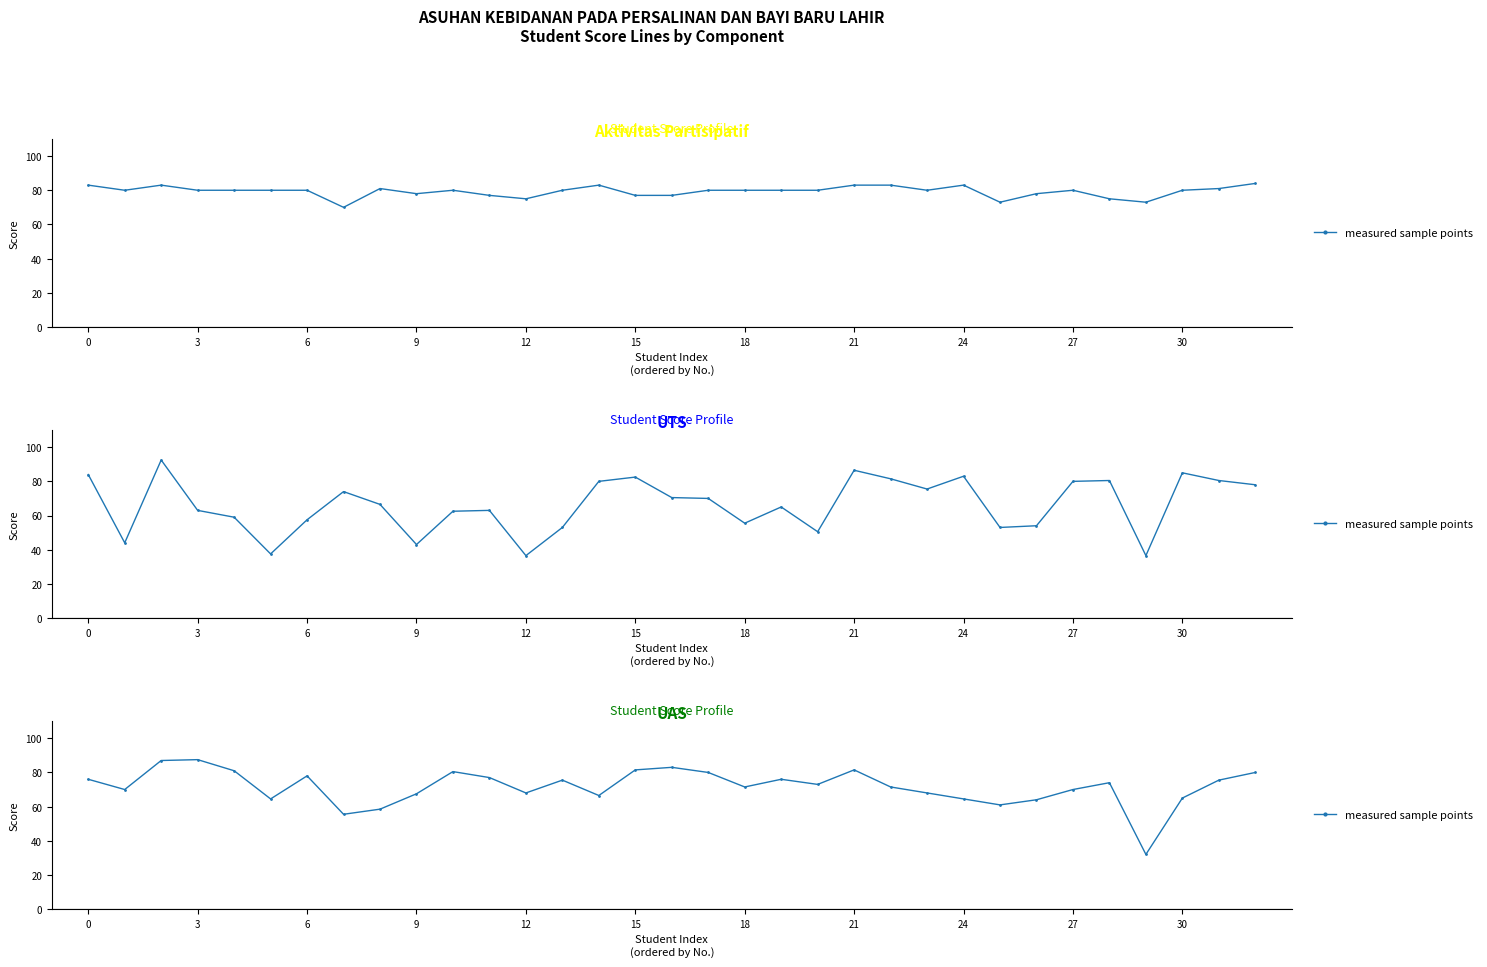

What is the difference between the second highest and second lowest values?

31.5